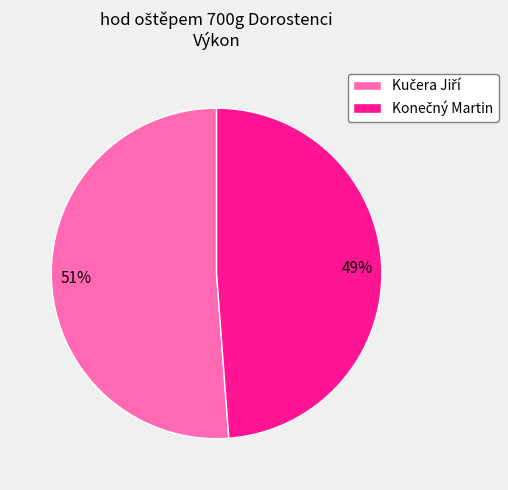

Does any single category account for the majority?

Yes